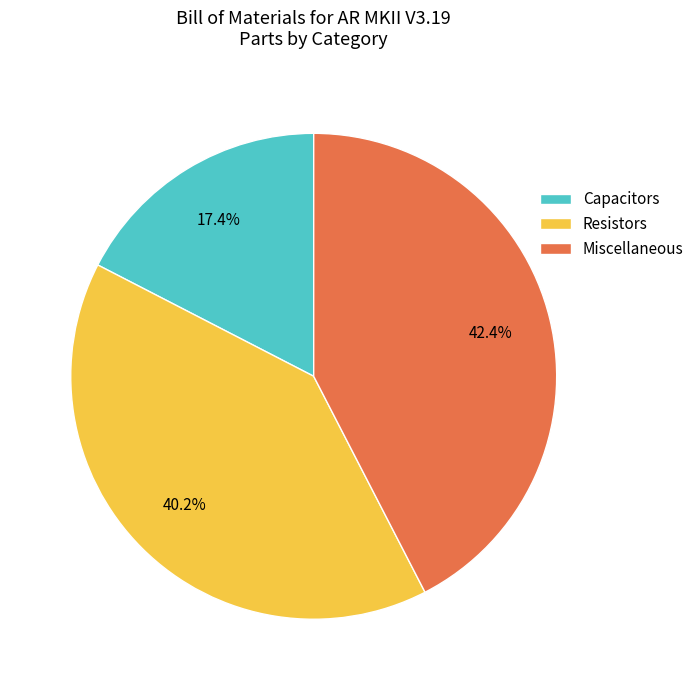

To the nearest percent, what percentage of the pie is Capacitors?

17%